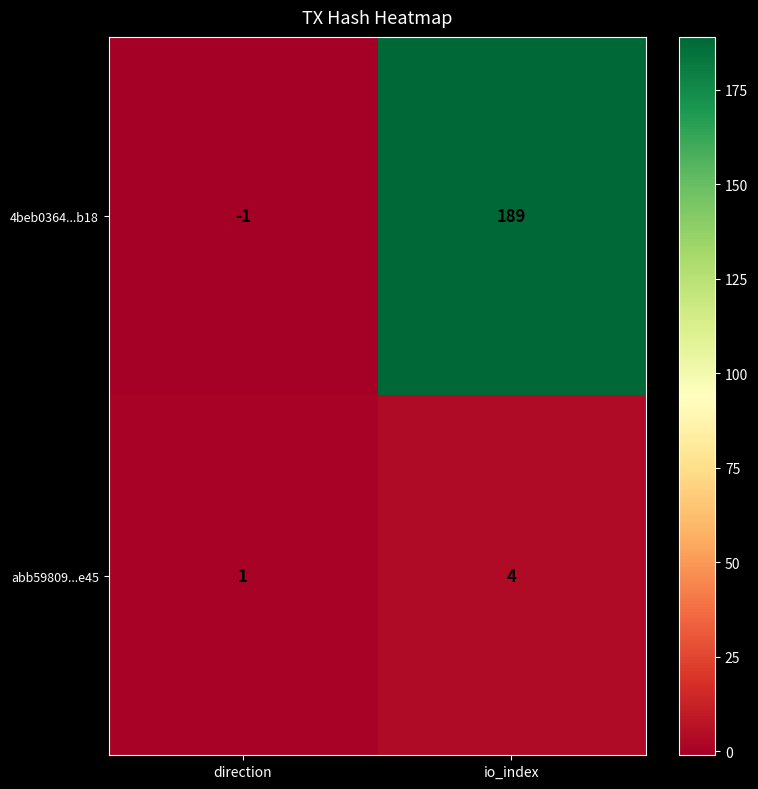

Rank the series at io_index from highest to lowest value.

4beb0364...b18, abb59809...e45